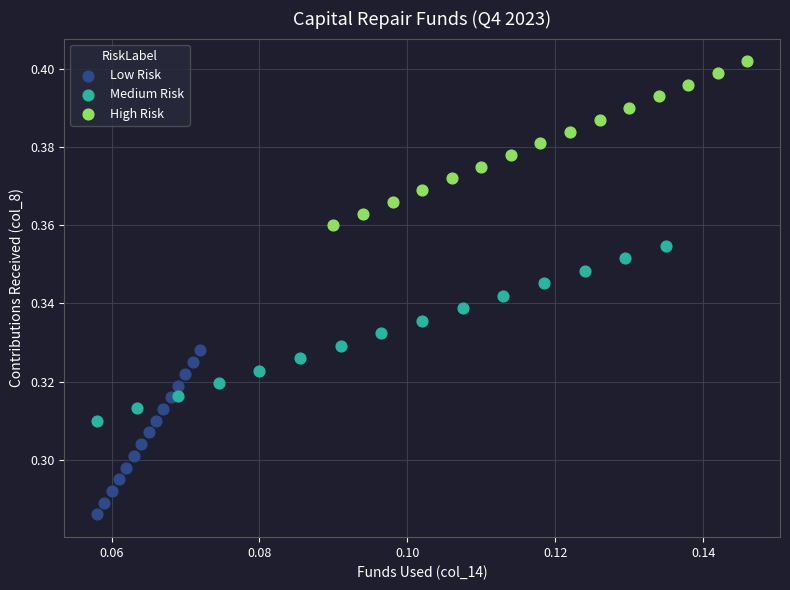

Which series contains the lowest Y value?

Low Risk